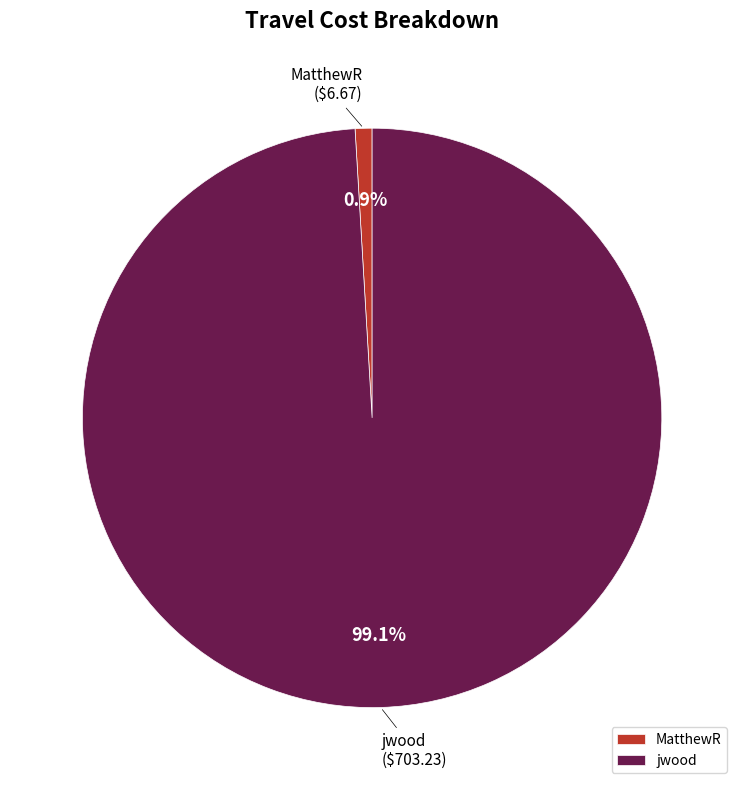

Is the sum of MatthewR and jwood greater than half?

Yes